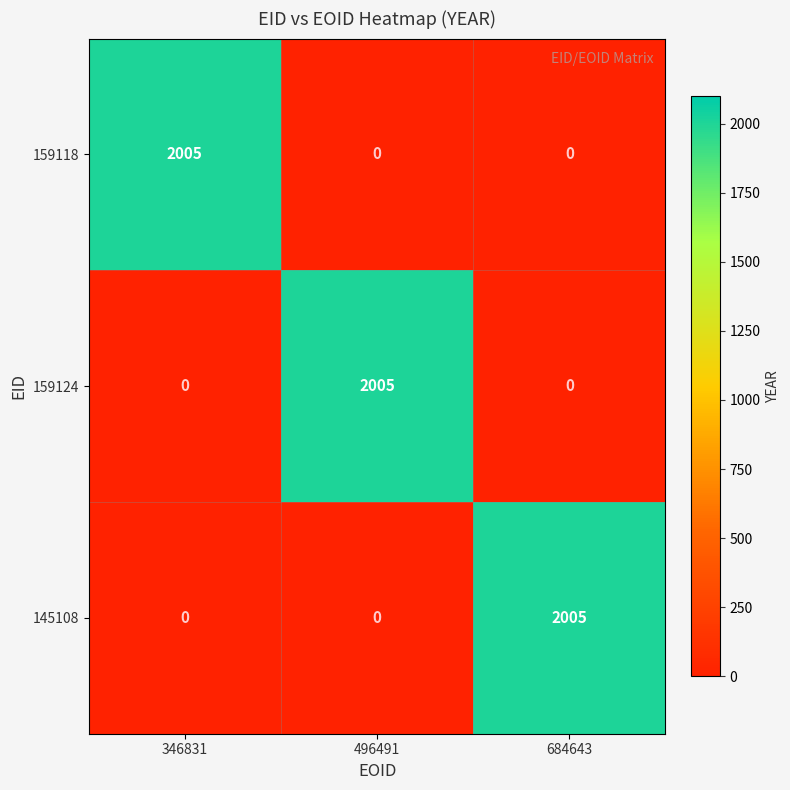

What is the spread (max minus min) of values at 496491?

2005